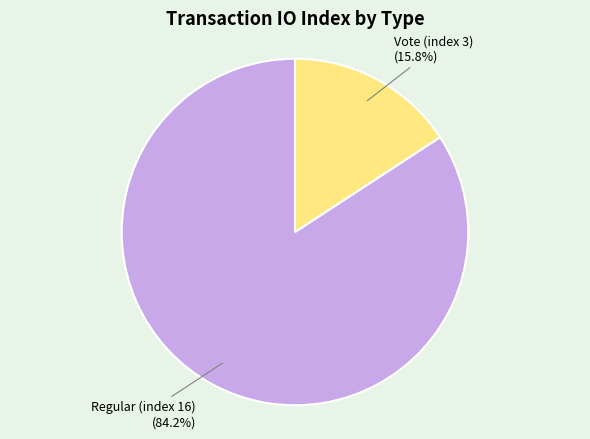

To the nearest percent, what percentage of the pie is Vote (index 3)?

16%